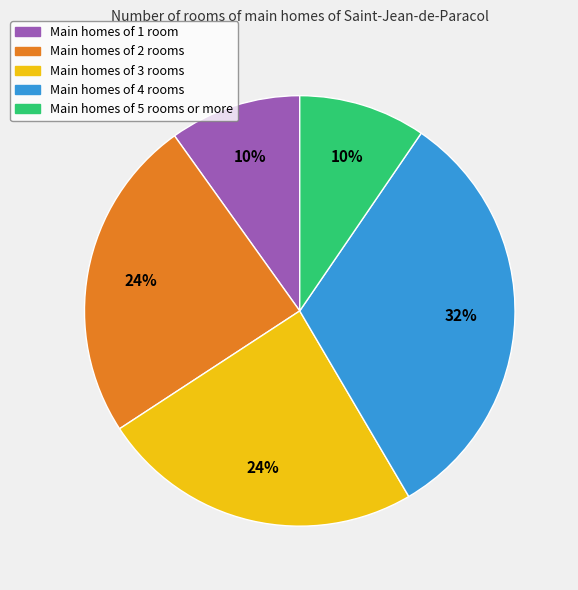

Which category has the biggest portion of the pie?

Main homes of 4 rooms